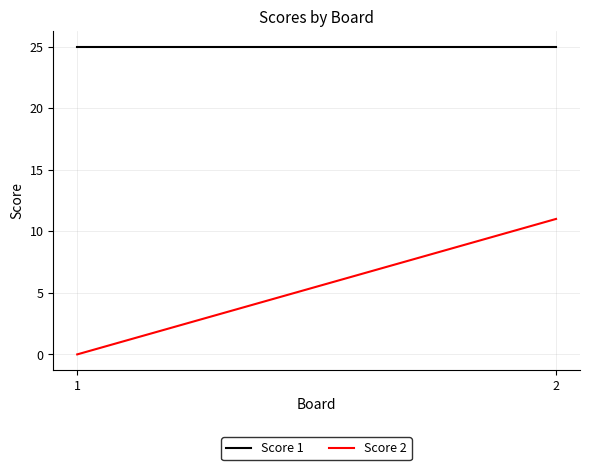

Reading right to left, list all the values displayed in this chart.

Score 1: 25	25
Score 2: 11	0